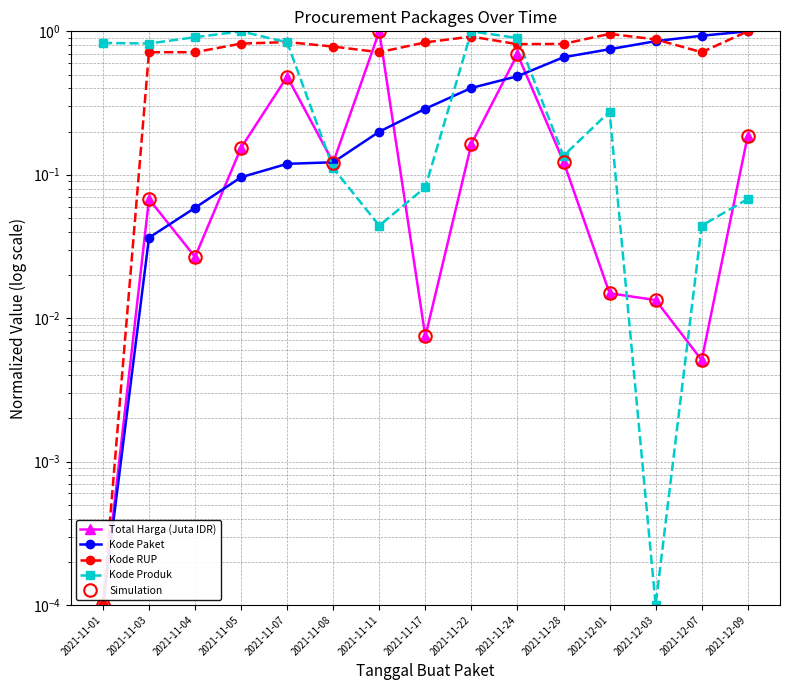

Is the value of Kode Paket at 2021-11-08 greater than the value of Kode Produk at 2021-11-08?

Yes